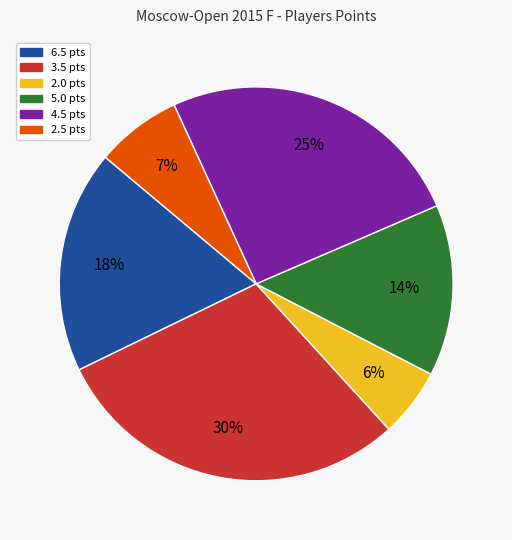

Is there any slice that represents more than half of the pie?

No